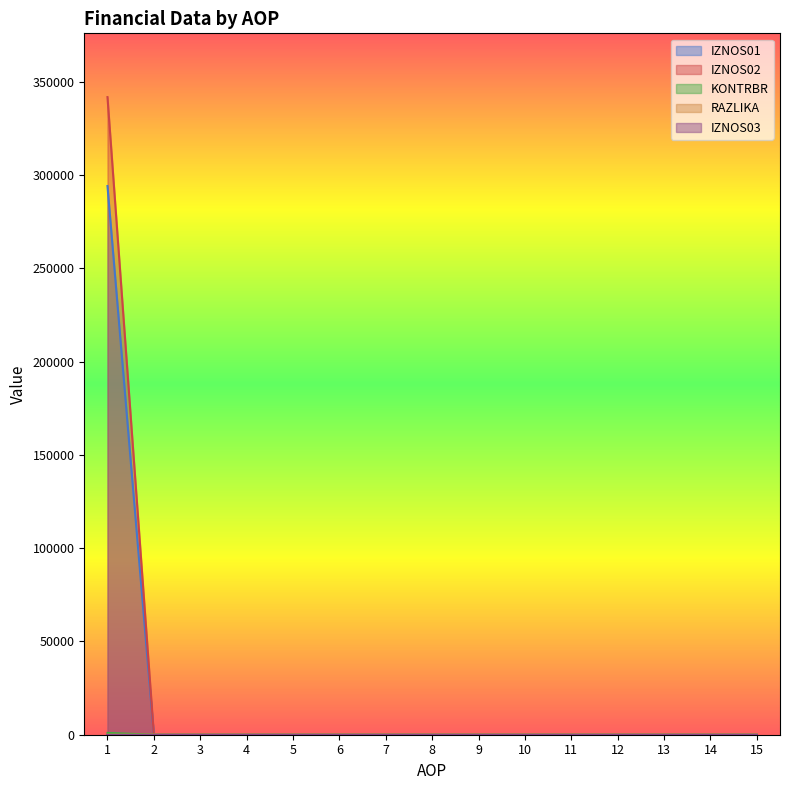

Which series has the largest range (max minus min)?

IZNOS02